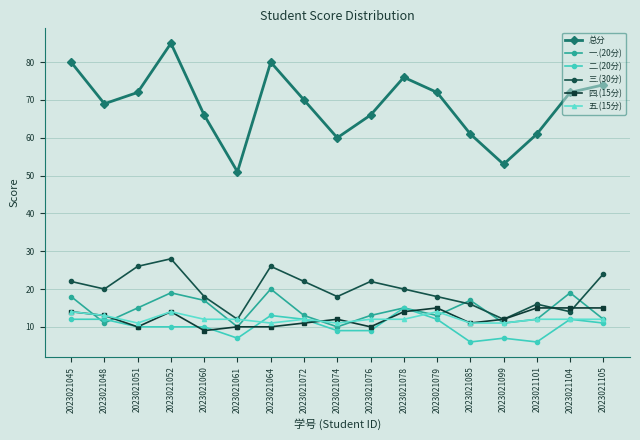

What is the spread (max minus min) of values at 2023021076?

57